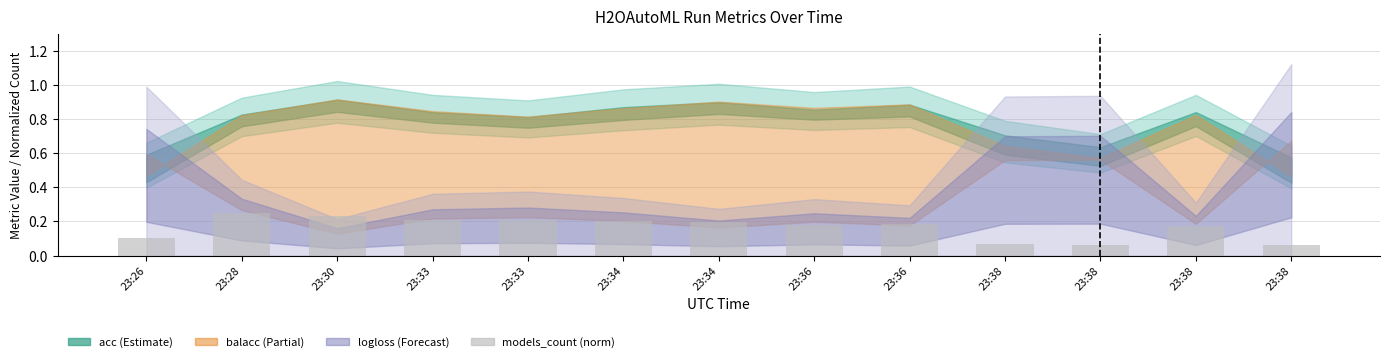

Read the value at 23:38.

0.1